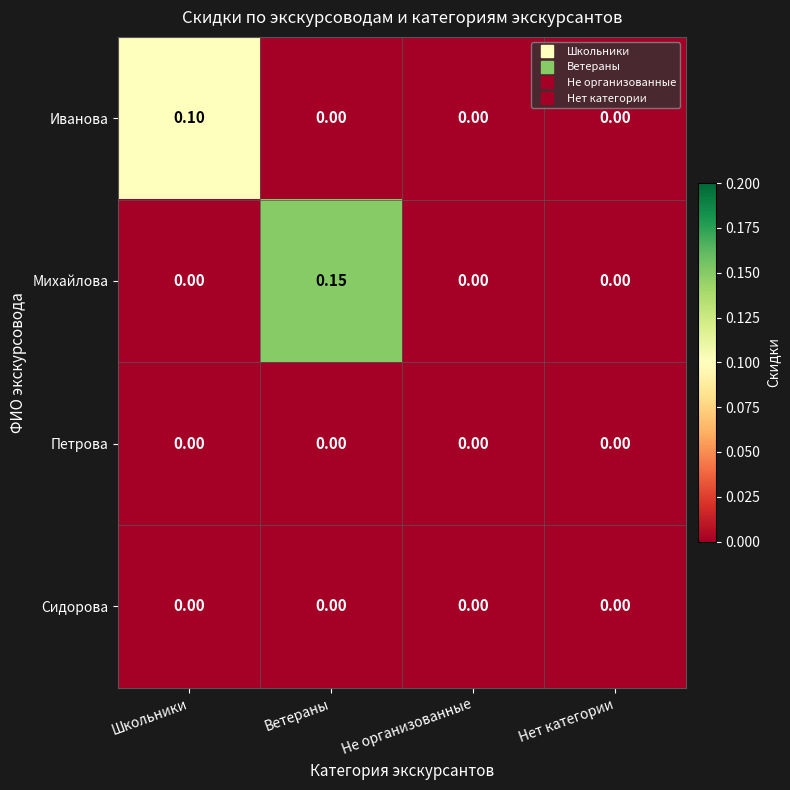

Which category has the highest value across all series?

Ветераны